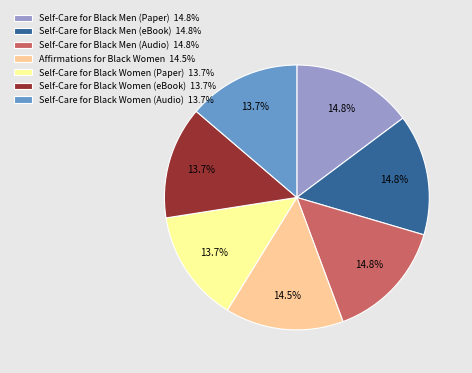

Approximately how many times larger is the value at Self-Care for Black Women (eBook) compared to Self-Care for Black Women (Paper)?

1.0